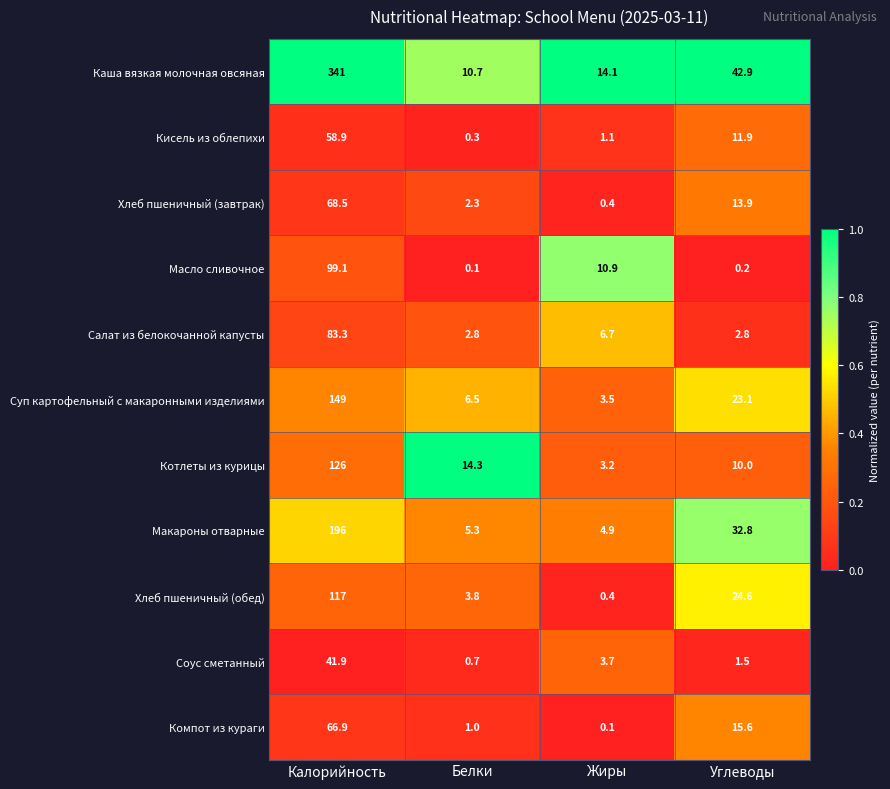

At how many categories does at least one series exceed 0?

4